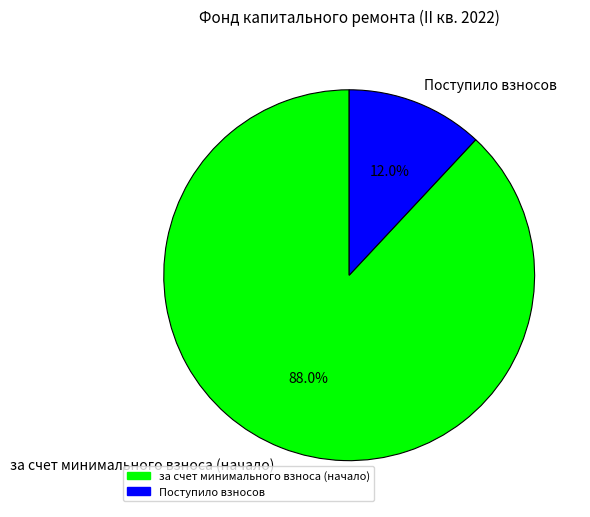

Between Поступило взносов and за счет минимального взноса (начало), which is larger?

за счет минимального взноса (начало)